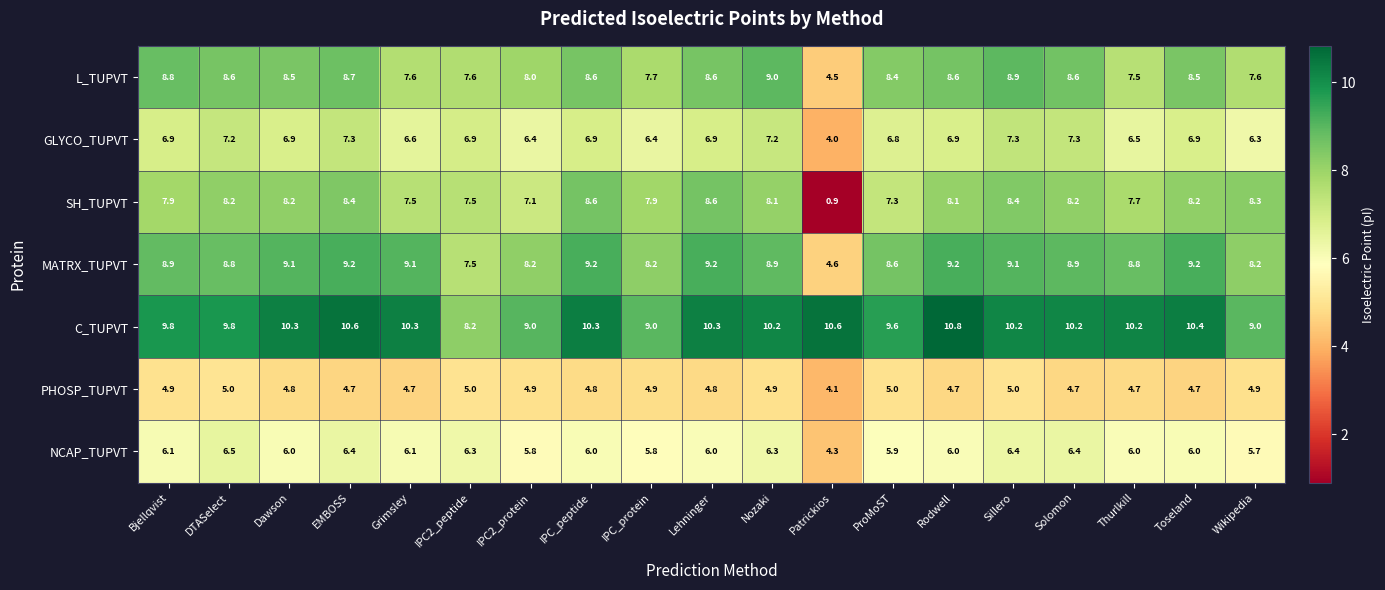

What is the total value across all series at Toseland?

53.9